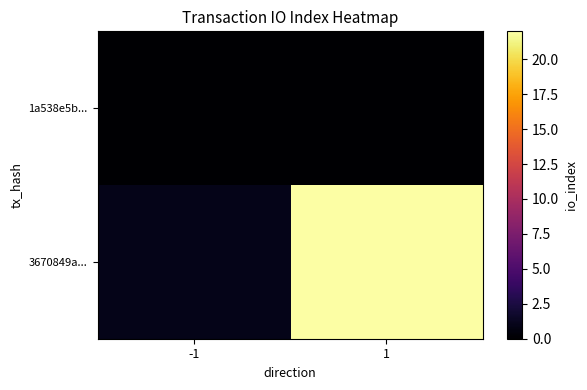

At which category is the sum across all series the highest?

1